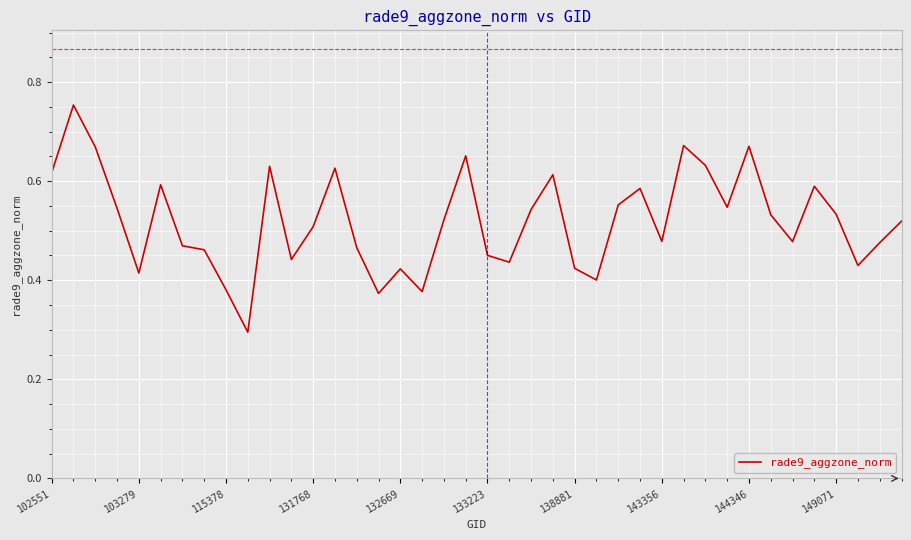

True or false: there are more than 2 points higher than both neighbors.

True